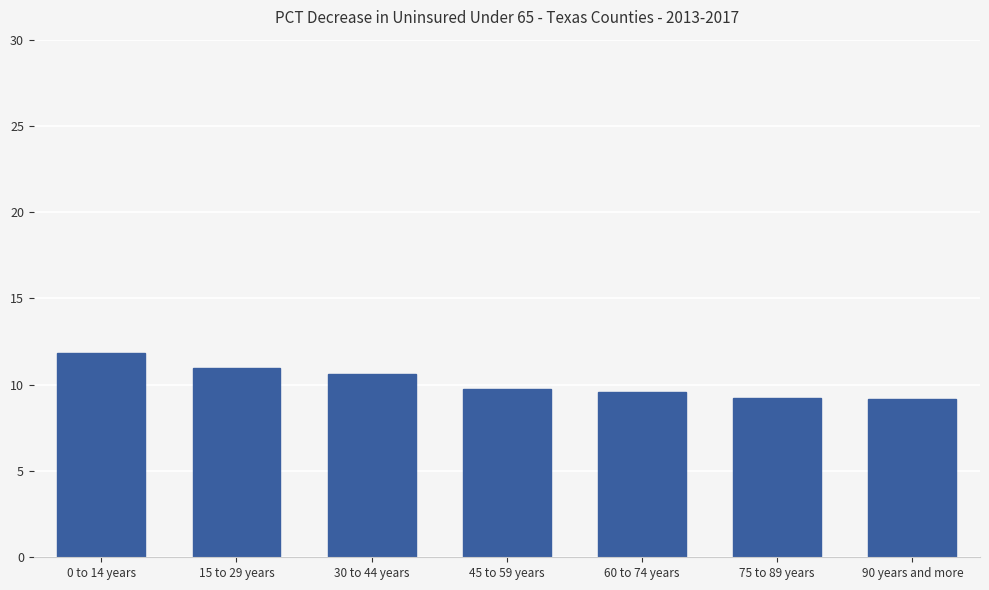

The chart shows a value of 15.7 at 75 to 89 years. True or false?

False